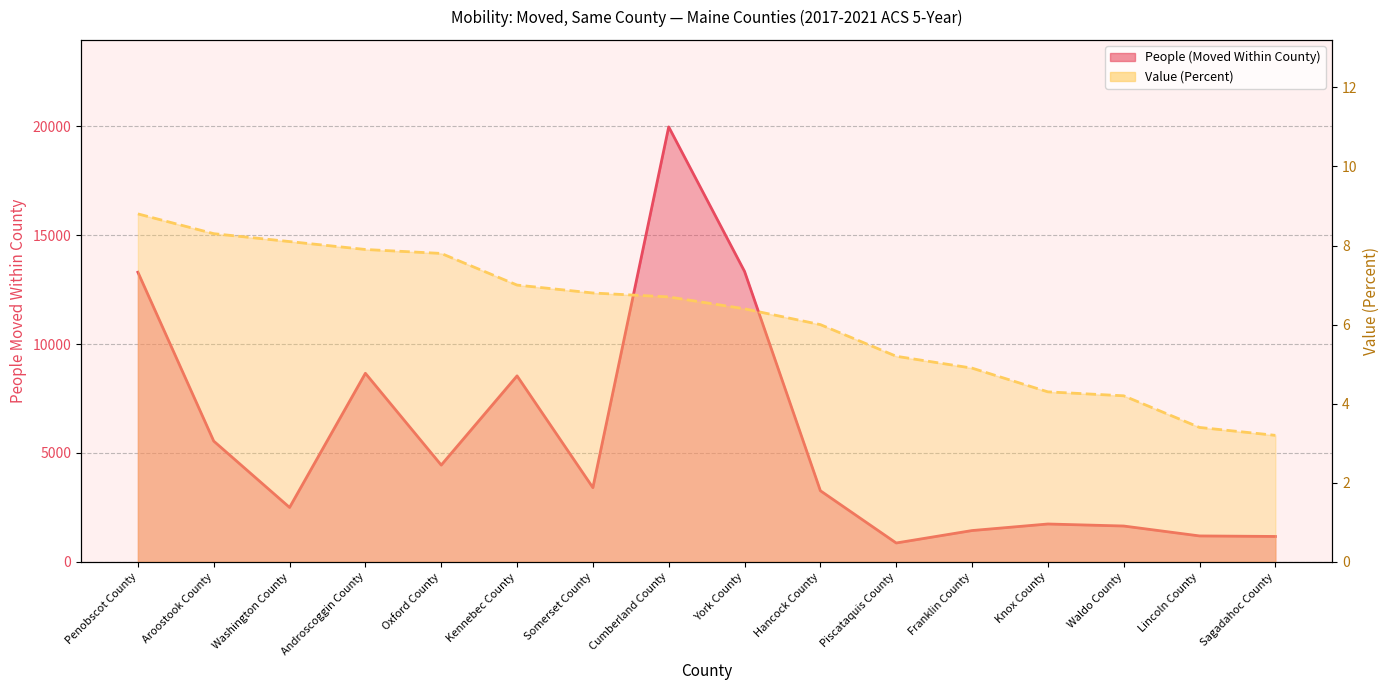

What is the maximum value shown in the chart?

19969.0